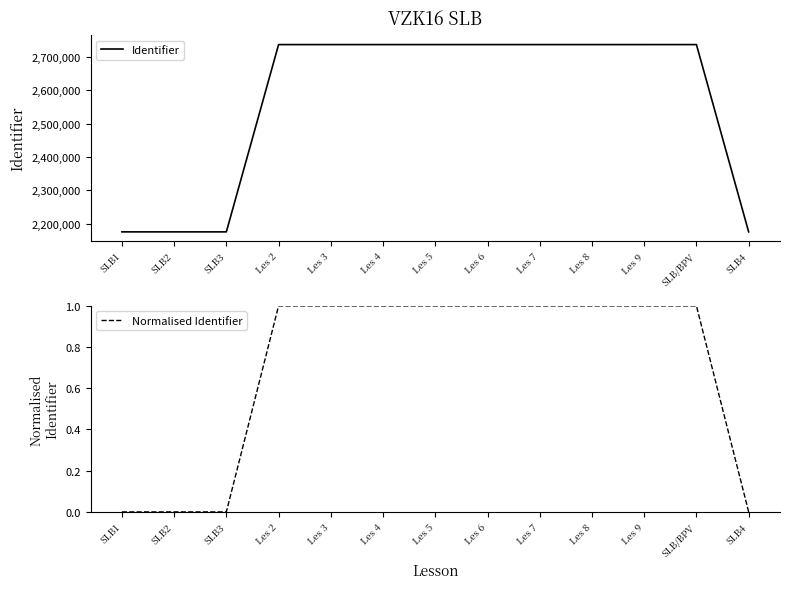

At which category does Normalised Identifier reach its first local peak?

SLB/BPV